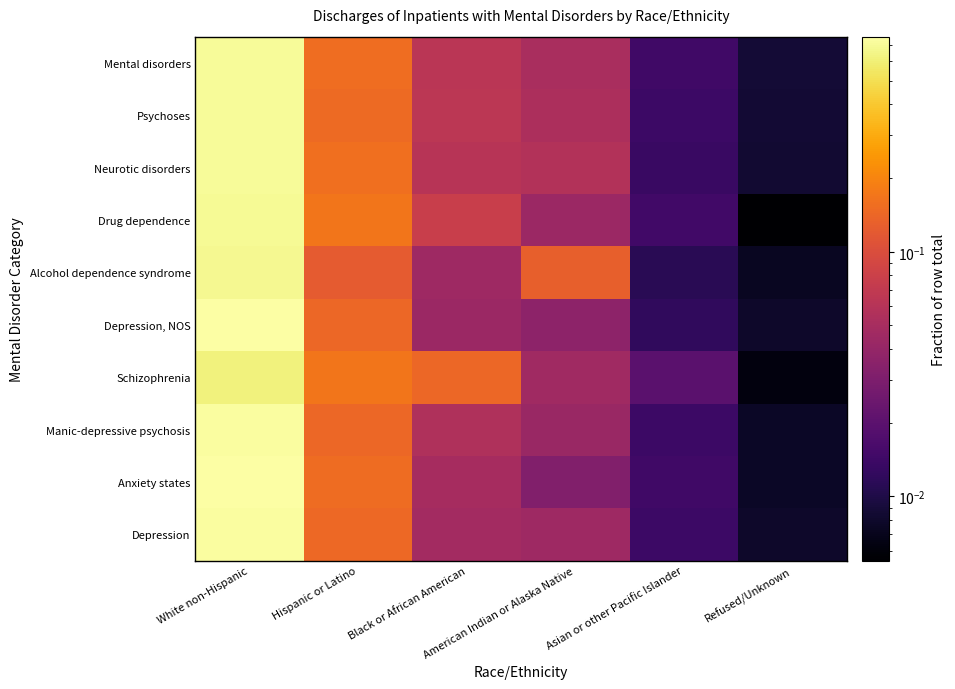

Reading left to right, extract all data points from this chart.

Mental disorders: White non-Hispanic=0.7	Hispanic or Latino=0.2	Black or African American=0.1	American Indian or Alaska Native=0.1	Asian or other Pacific Islander=0.0	Refused/Unknown=0.0
Psychoses: White non-Hispanic=0.7	Hispanic or Latino=0.1	Black or African American=0.1	American Indian or Alaska Native=0.1	Asian or other Pacific Islander=0.0	Refused/Unknown=0.0
Neurotic disorders: White non-Hispanic=0.7	Hispanic or Latino=0.2	Black or African American=0.1	American Indian or Alaska Native=0.1	Asian or other Pacific Islander=0.0	Refused/Unknown=0.0
Drug dependence: White non-Hispanic=0.7	Hispanic or Latino=0.2	Black or African American=0.1	American Indian or Alaska Native=0.0	Asian or other Pacific Islander=0.0	Refused/Unknown=0.0
Alcohol dependence syndrome: White non-Hispanic=0.7	Hispanic or Latino=0.1	Black or African American=0.0	American Indian or Alaska Native=0.1	Asian or other Pacific Islander=0.0	Refused/Unknown=0.0
Depression, NOS: White non-Hispanic=0.8	Hispanic or Latino=0.1	Black or African American=0.0	American Indian or Alaska Native=0.0	Asian or other Pacific Islander=0.0	Refused/Unknown=0.0
Schizophrenia: White non-Hispanic=0.6	Hispanic or Latino=0.2	Black or African American=0.1	American Indian or Alaska Native=0.0	Asian or other Pacific Islander=0.0	Refused/Unknown=0.0
Manic-depressive psychosis: White non-Hispanic=0.7	Hispanic or Latino=0.1	Black or African American=0.1	American Indian or Alaska Native=0.0	Asian or other Pacific Islander=0.0	Refused/Unknown=0.0
Anxiety states: White non-Hispanic=0.7	Hispanic or Latino=0.2	Black or African American=0.0	American Indian or Alaska Native=0.0	Asian or other Pacific Islander=0.0	Refused/Unknown=0.0
Depression: White non-Hispanic=0.7	Hispanic or Latino=0.1	Black or African American=0.0	American Indian or Alaska Native=0.0	Asian or other Pacific Islander=0.0	Refused/Unknown=0.0